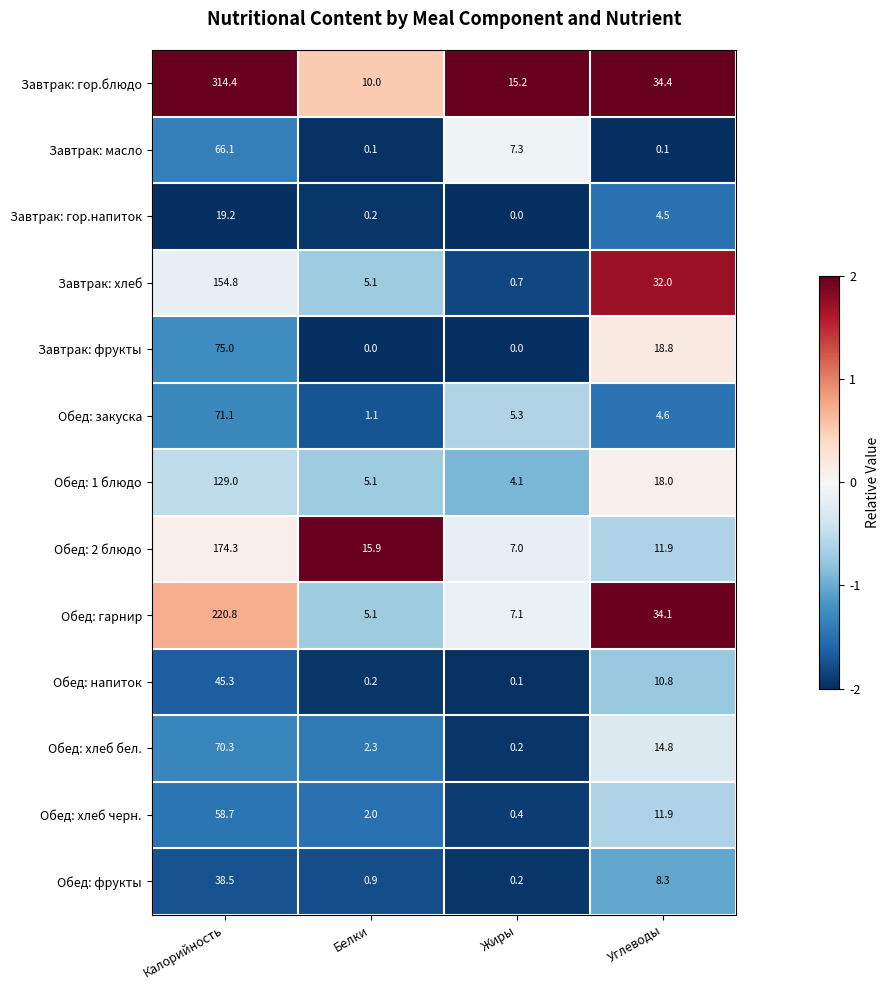

Which series has the largest range (max minus min)?

Завтрак: гор.блюдо